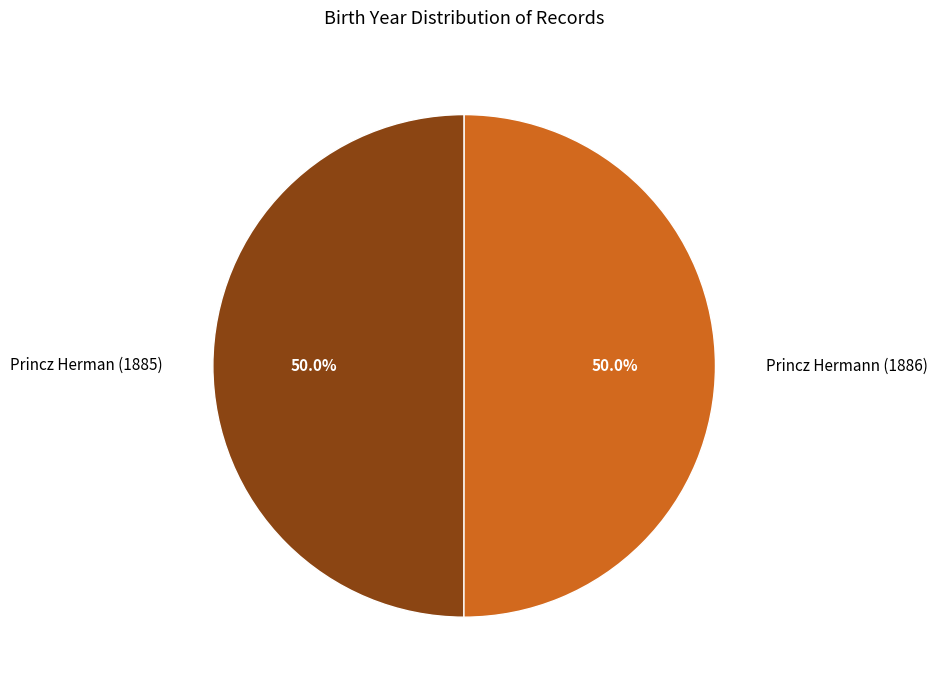

To the nearest percent, what portion does Princz Hermann (1886) represent?

50%